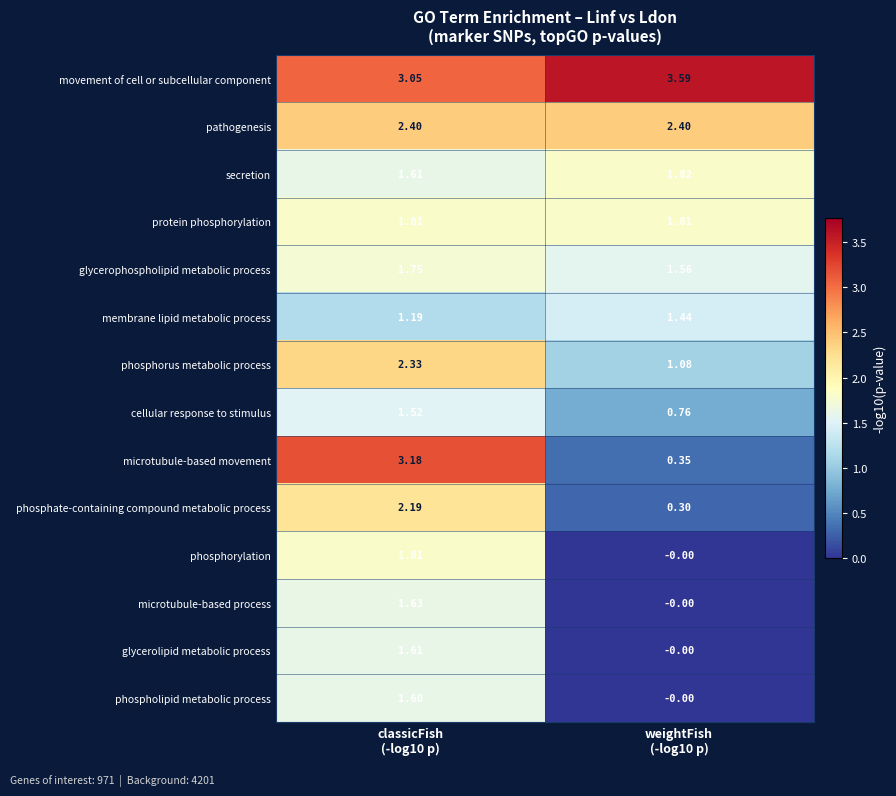

Which series has the widest spread of values?

microtubule-based movement